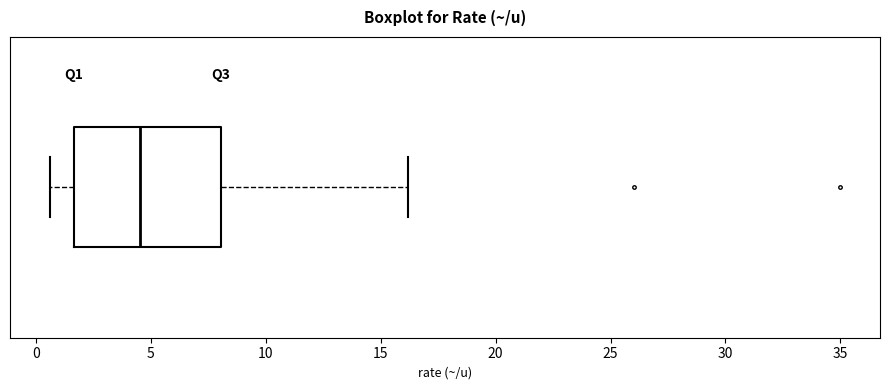

Transcribe this box plot: give where the median line is, the range the box spans, and where the two whiskers end, as read against the x-axis. The values are not printed on the chart, so give them approximately, as read against the axis.

median 4.5, box 1.5 to 8.0, whiskers 0.5 to 16.0